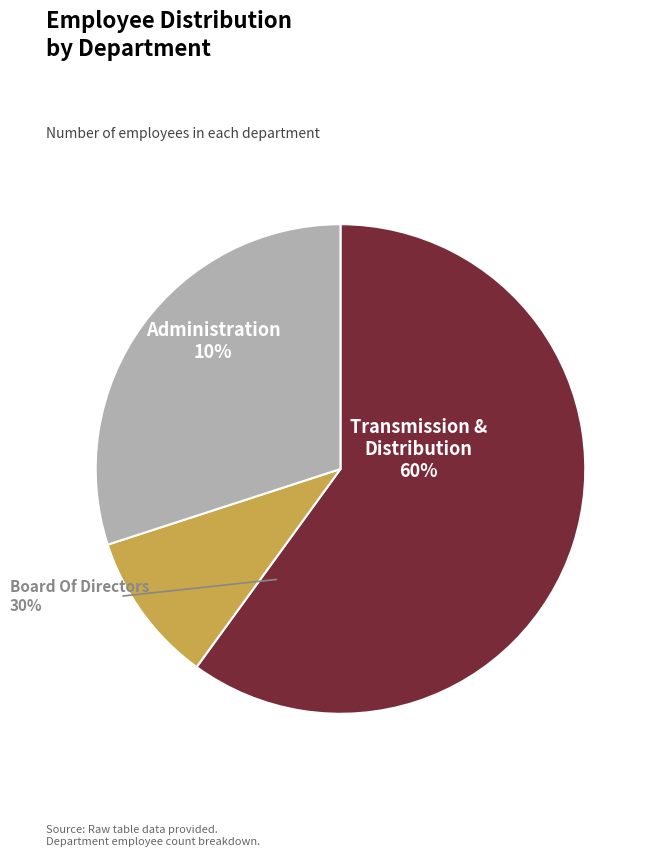

How many segments does this pie chart have?

3